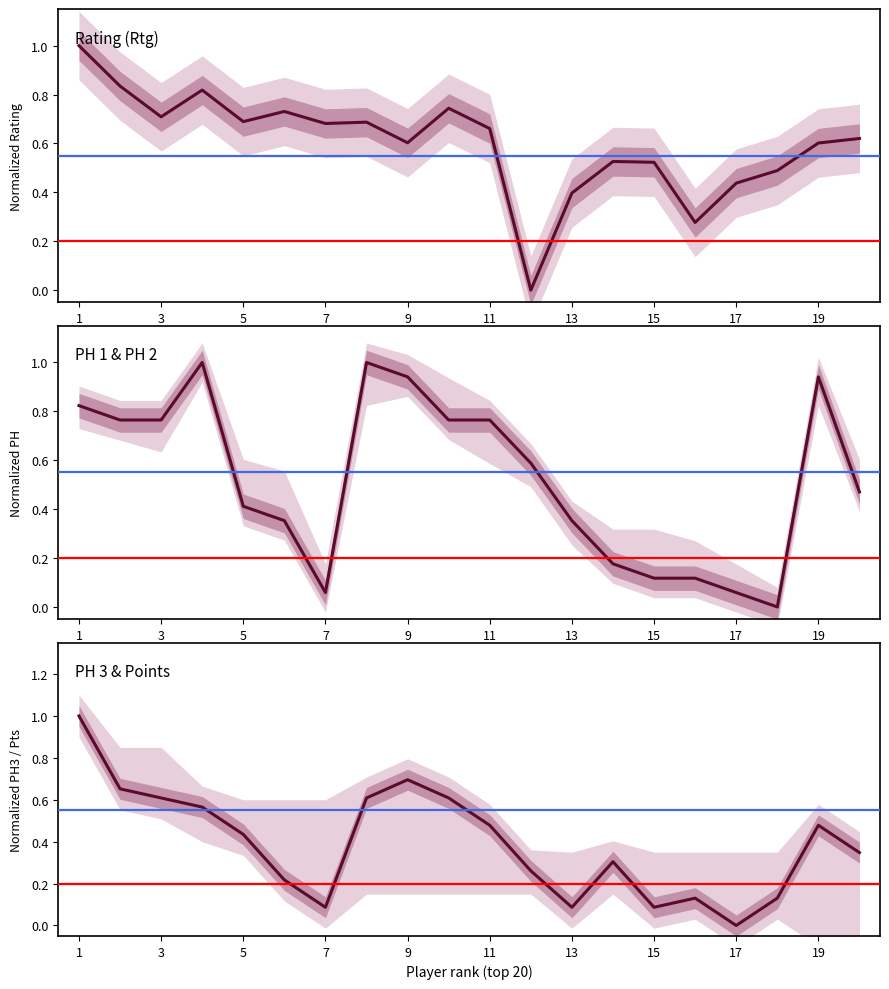

Where do PH 3 and Rating (Rtg) first cross each other?

8 and 9